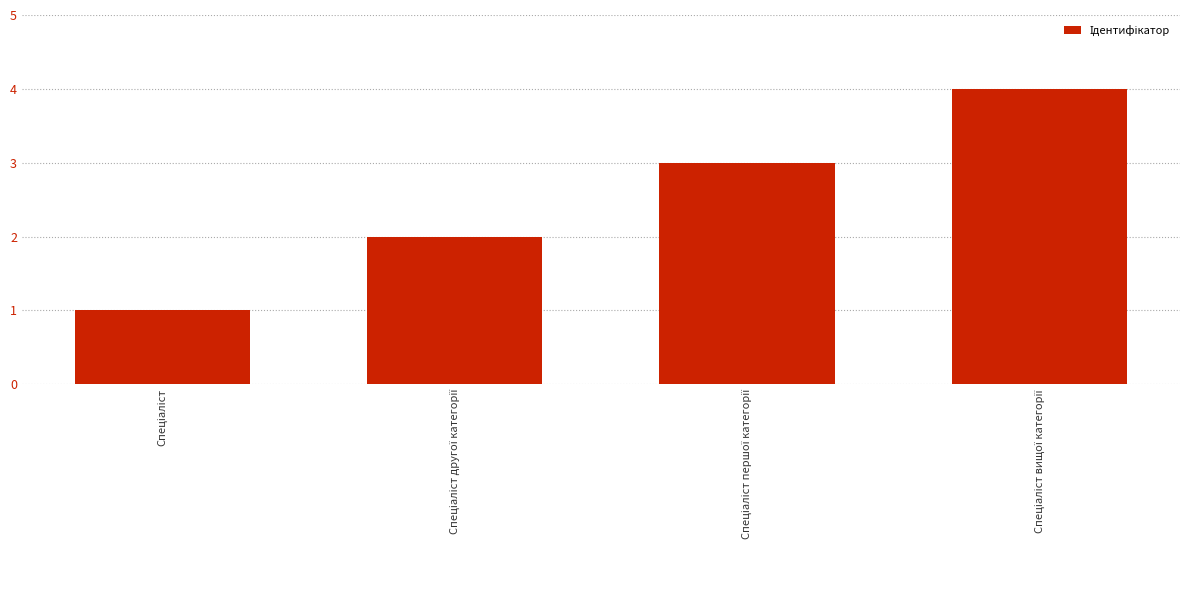

How many categories are shown in the chart?

4